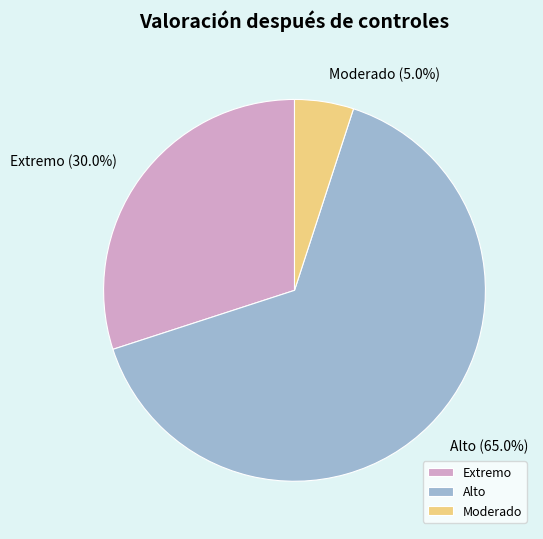

Rank the categories by value from lowest to highest.

Moderado, Extremo, Alto